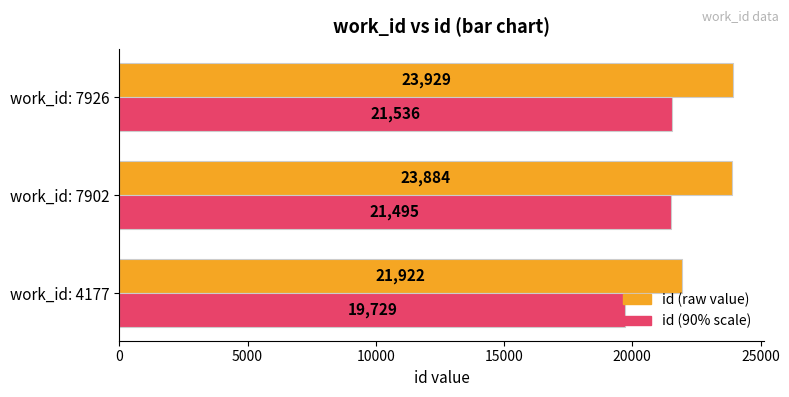

The value of id (raw value) at work_id: 7902 is 6261.9. True or false?

False